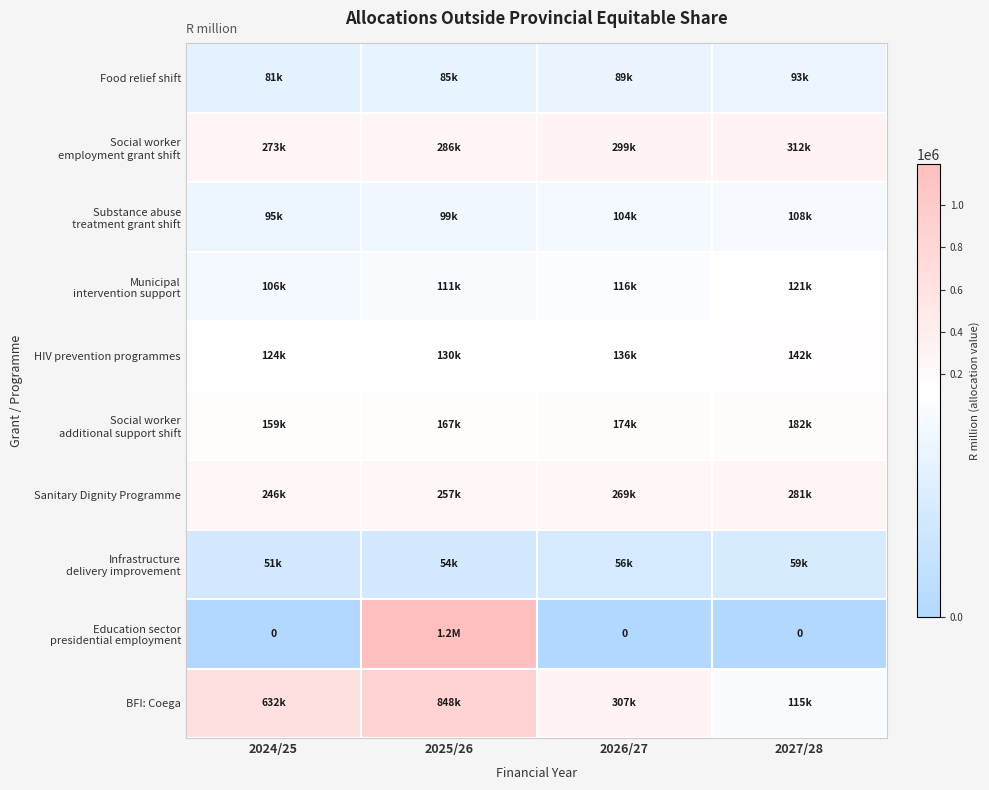

At which category is the sum across all series the highest?

2025/26